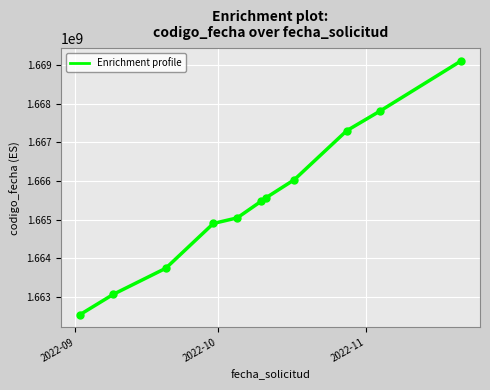

What is the average value?

1665508809